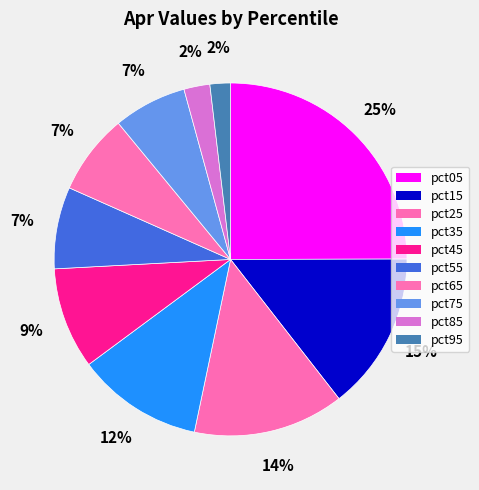

What percentage is the pct55 slice, to the nearest percent?

7%